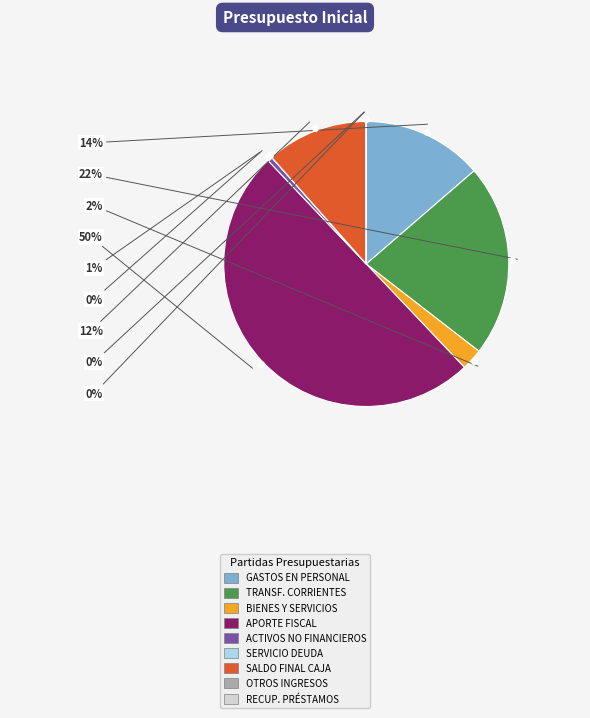

To the nearest percent, what is the difference between the largest and smallest slice percentages?

50%